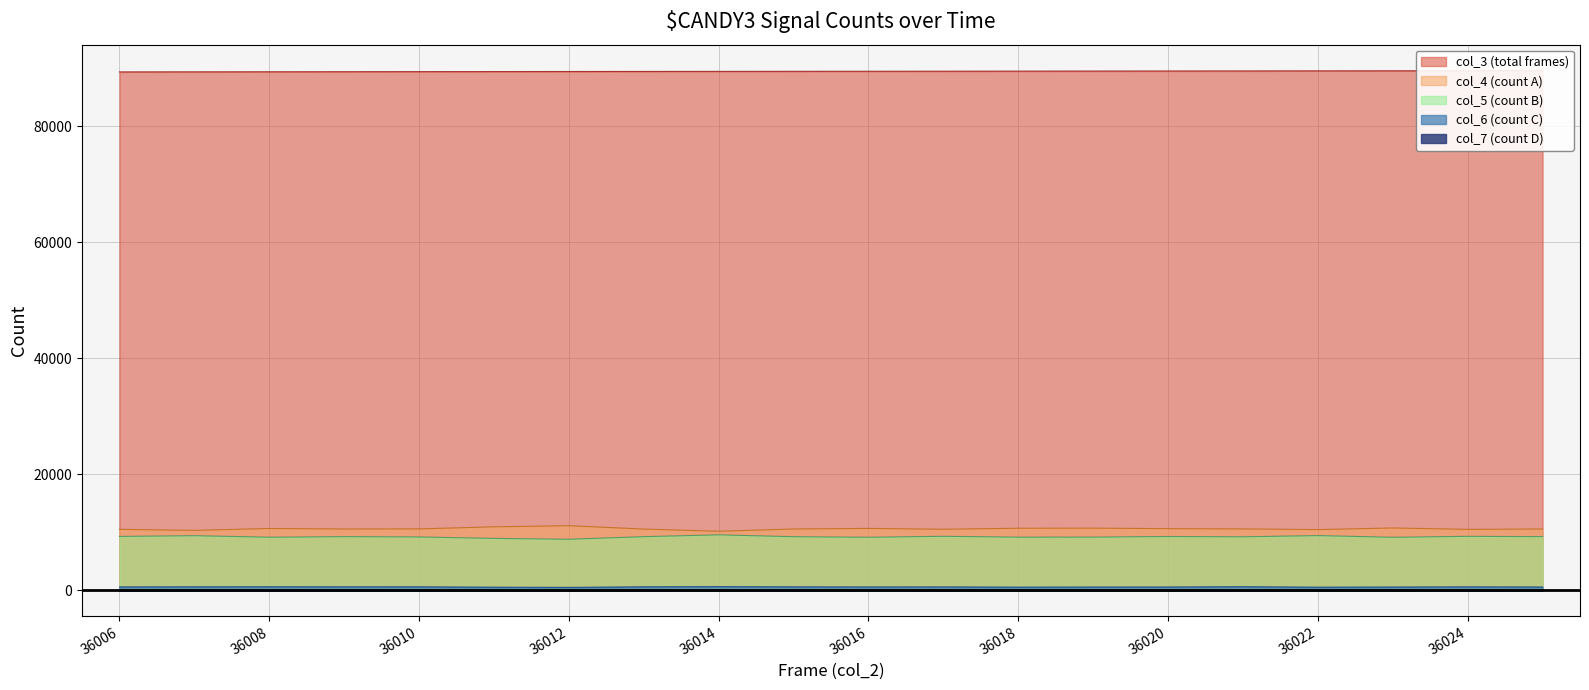

What is the difference between the col_3 values at 36016 and 36023?

79